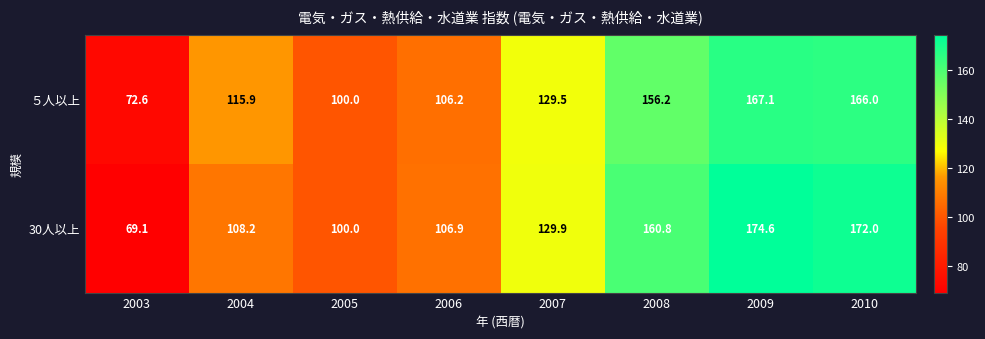

What is the difference between the maximum and second lowest values in the 30人以上 series?

74.6